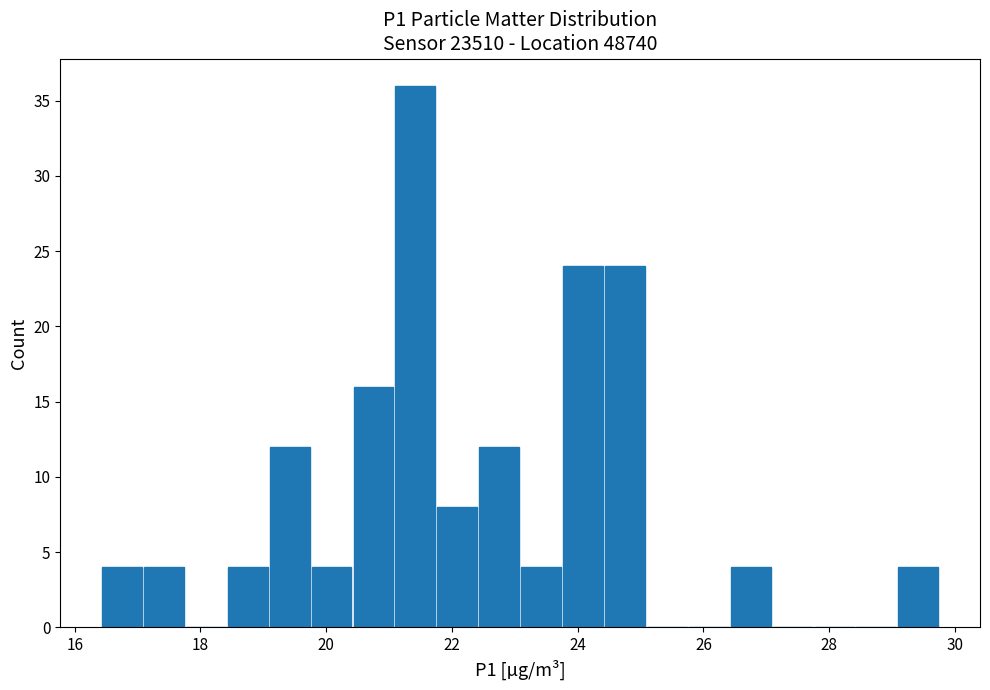

Around what value on the x-axis is the tallest bar? Give the approximate position of its centre, as read against the axis.

21.4